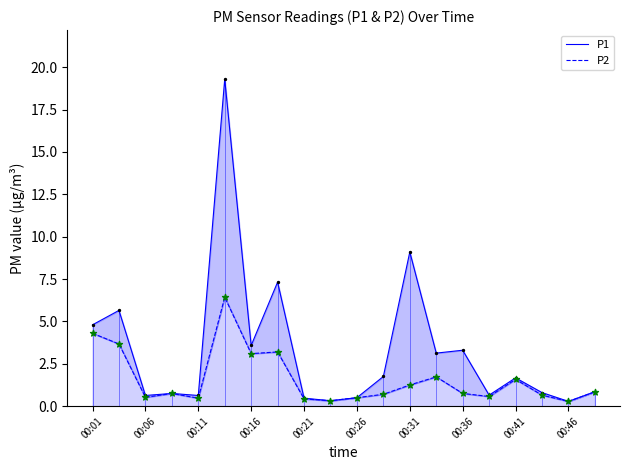

Which series has the largest Y range (max minus min)?

P1